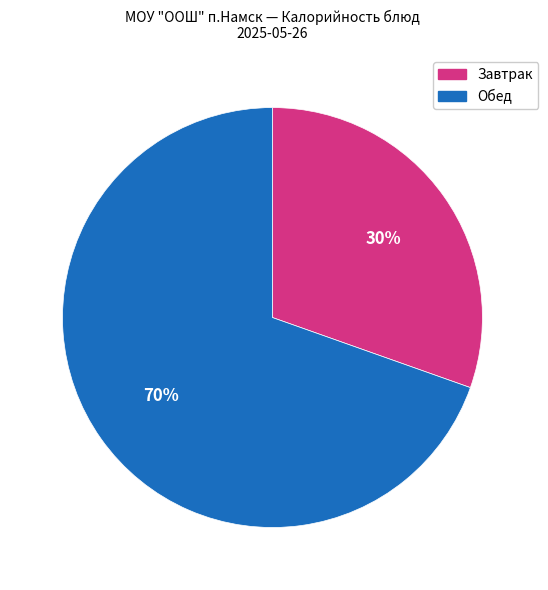

How many slices are in this pie chart?

2